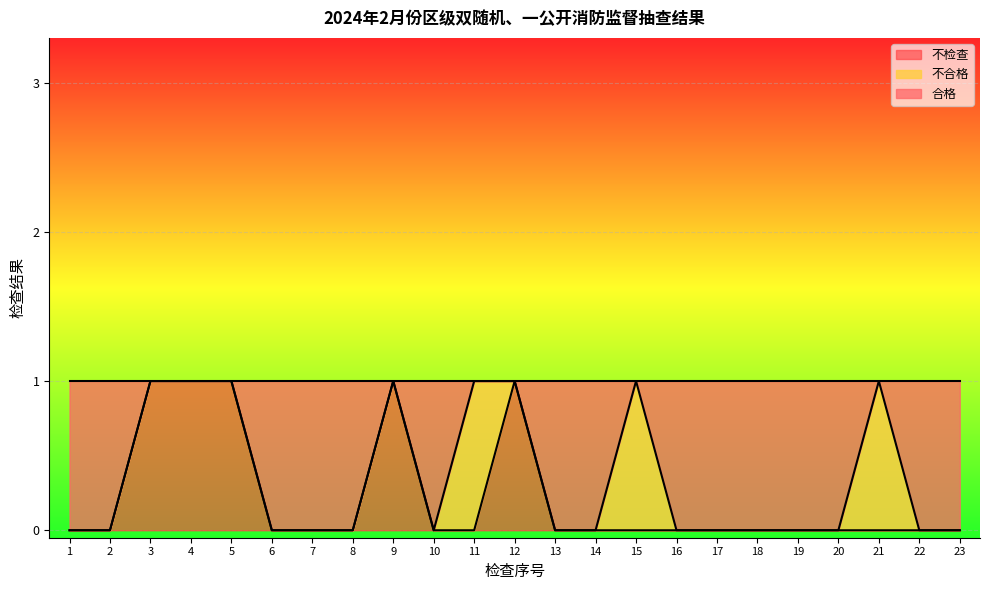

How many values in the 不检查 series exceed 0?

5